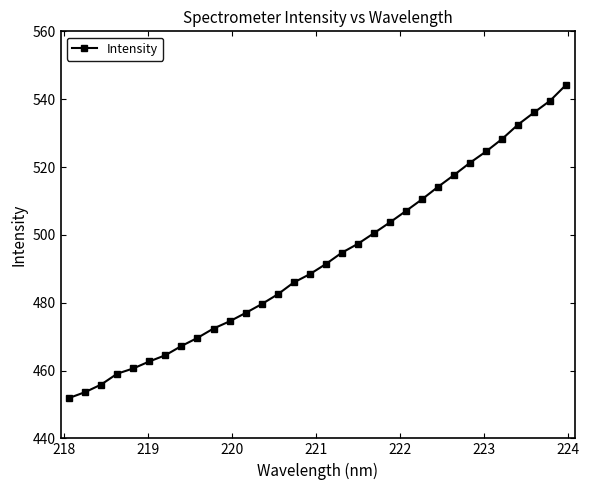

What is the difference between the maximum and minimum values?

92.3